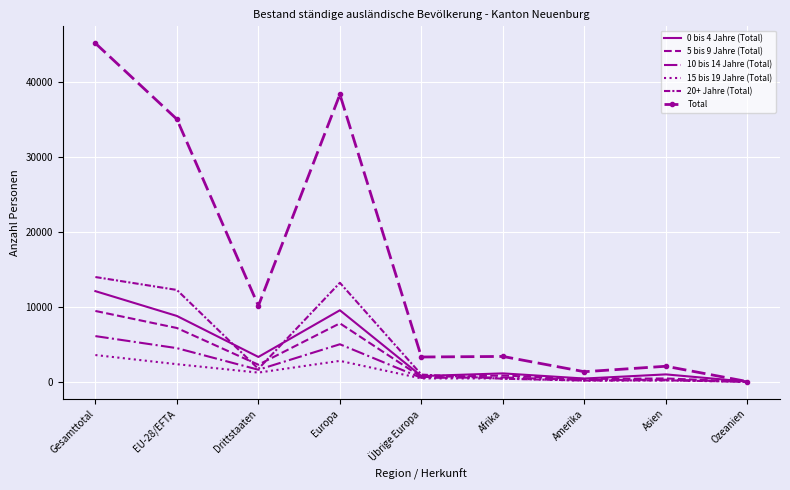

At which label is Total closest to 22612?

EU-28/EFTA